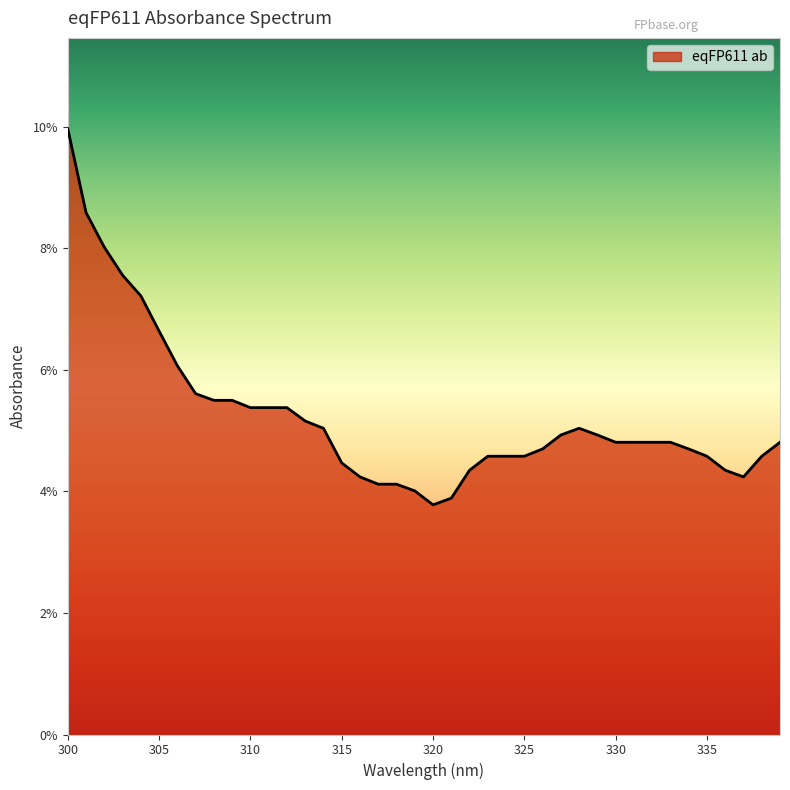

How many interior local valleys (lower than both neighbors) does the data have?

2